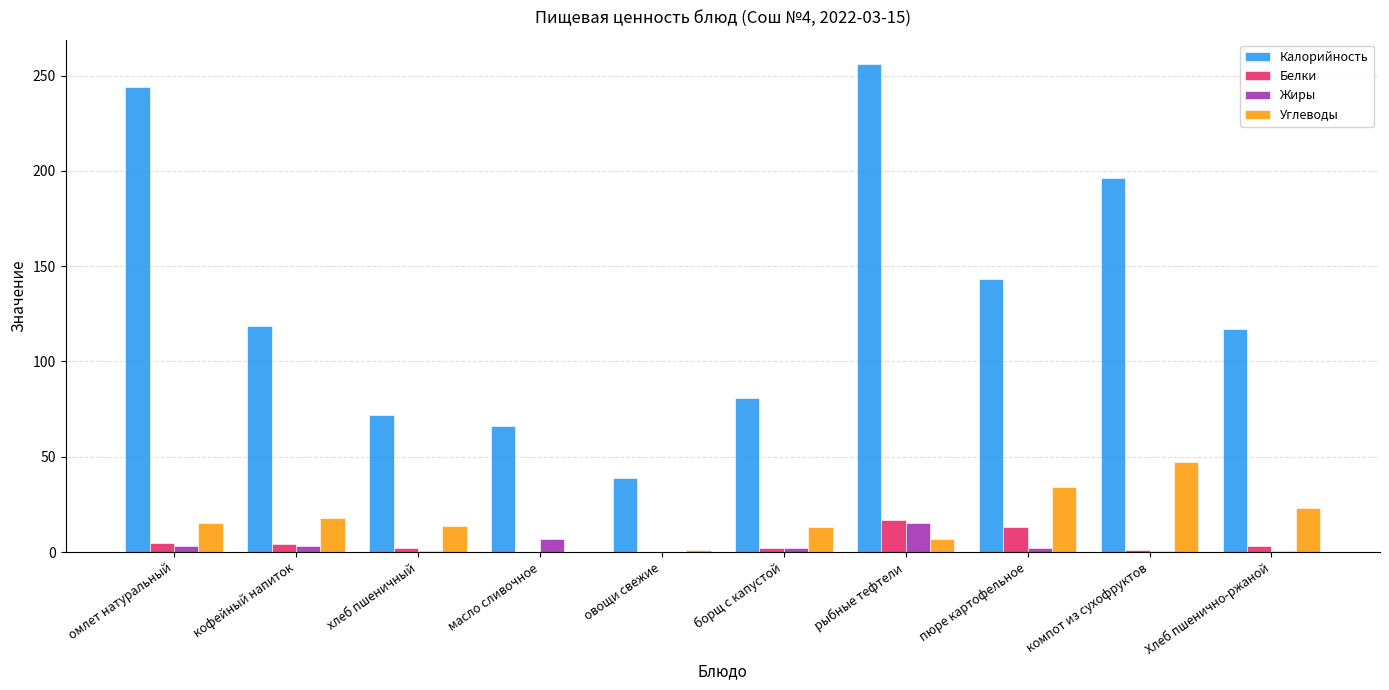

Does the chart contain stacked bars?

No